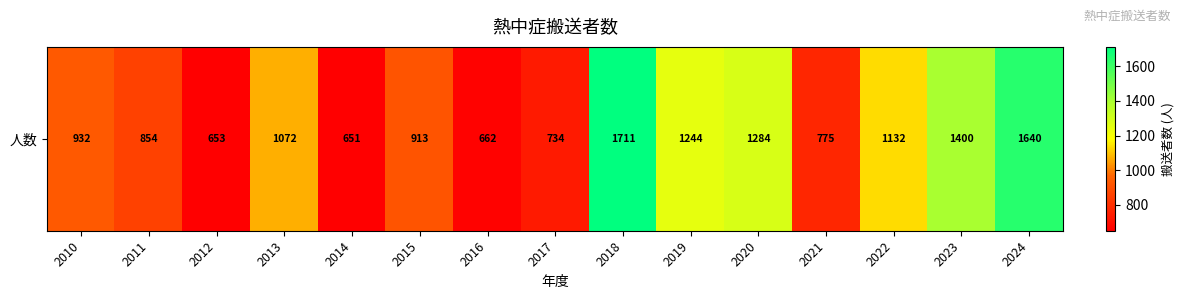

Reading left to right, list all the values displayed in this chart.

932	854	653	1072	651	913	662	734	1711	1244	1284	775	1132	1400	1640